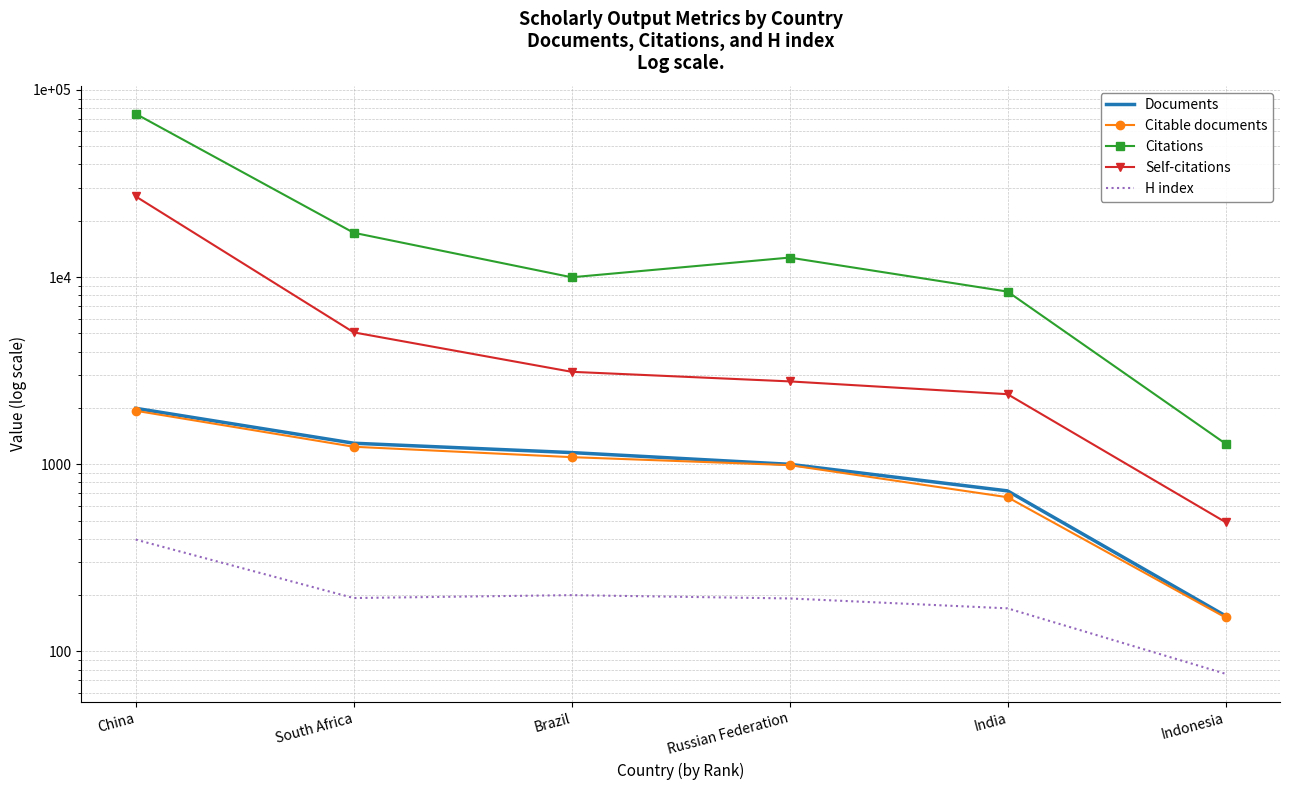

Between South Africa and Russian Federation, which is larger?

South Africa